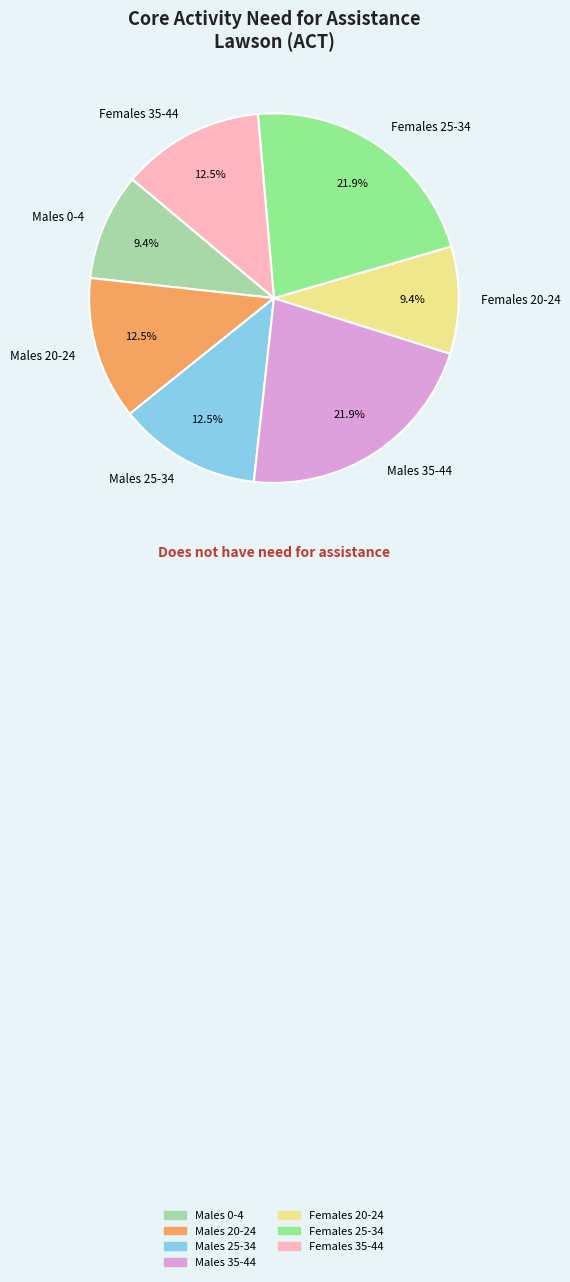

What portion of the pie excludes Females 25-34?

78.1%